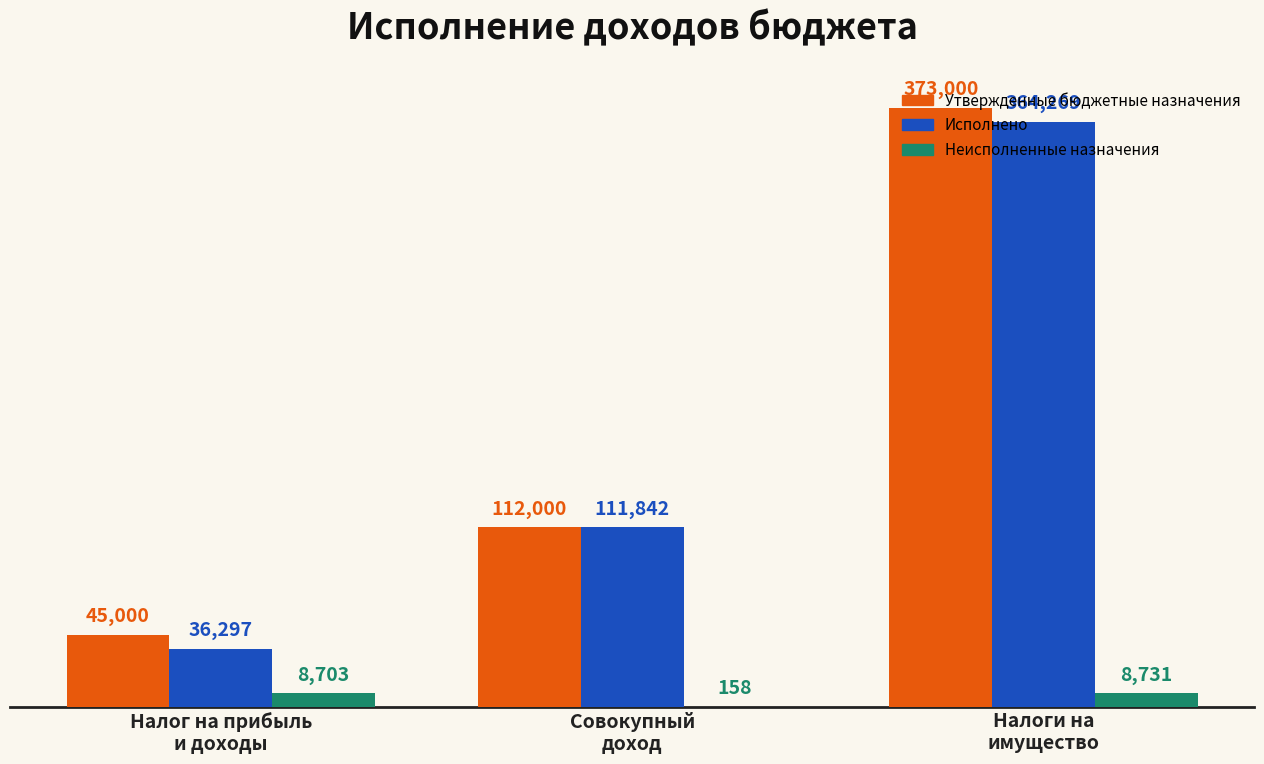

What is the average value of the Исполнено series?

170802.8